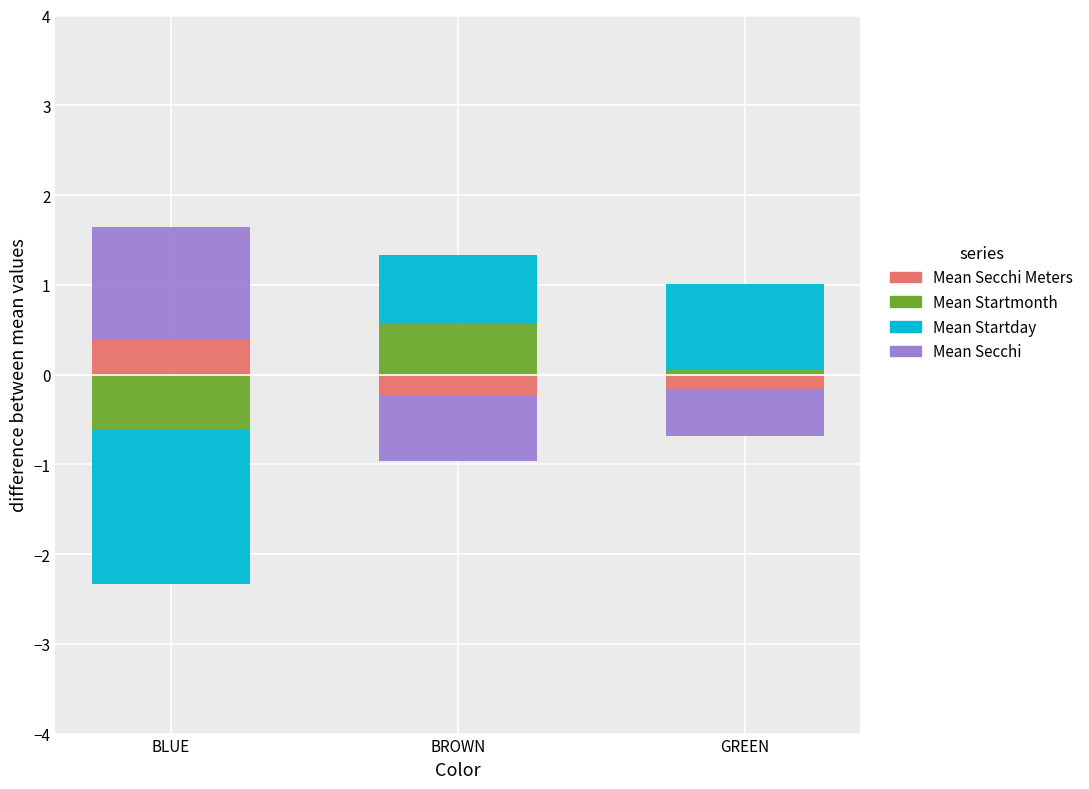

Rank the series by their maximum value, from highest to lowest.

Mean Secchi, Mean Startday, Mean Startmonth, Mean Secchi Meters